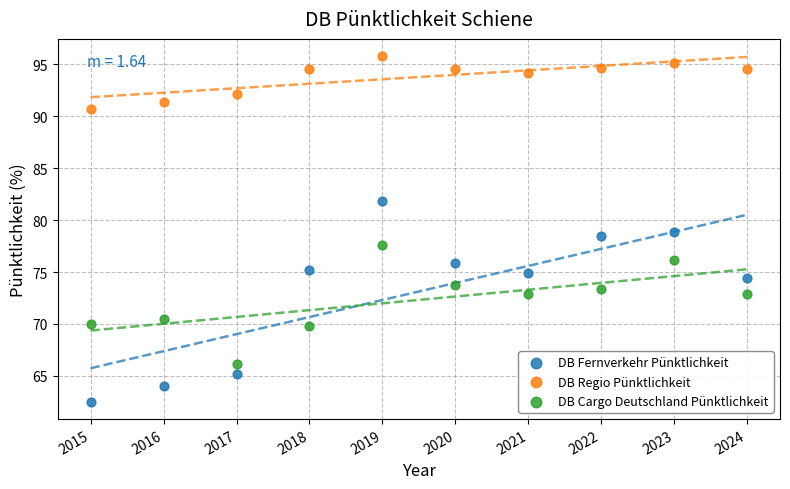

What are all the series names shown in the legend?

DB Fernverkehr Pünktlichkeit, DB Regio Pünktlichkeit, DB Cargo Deutschland Pünktlichkeit